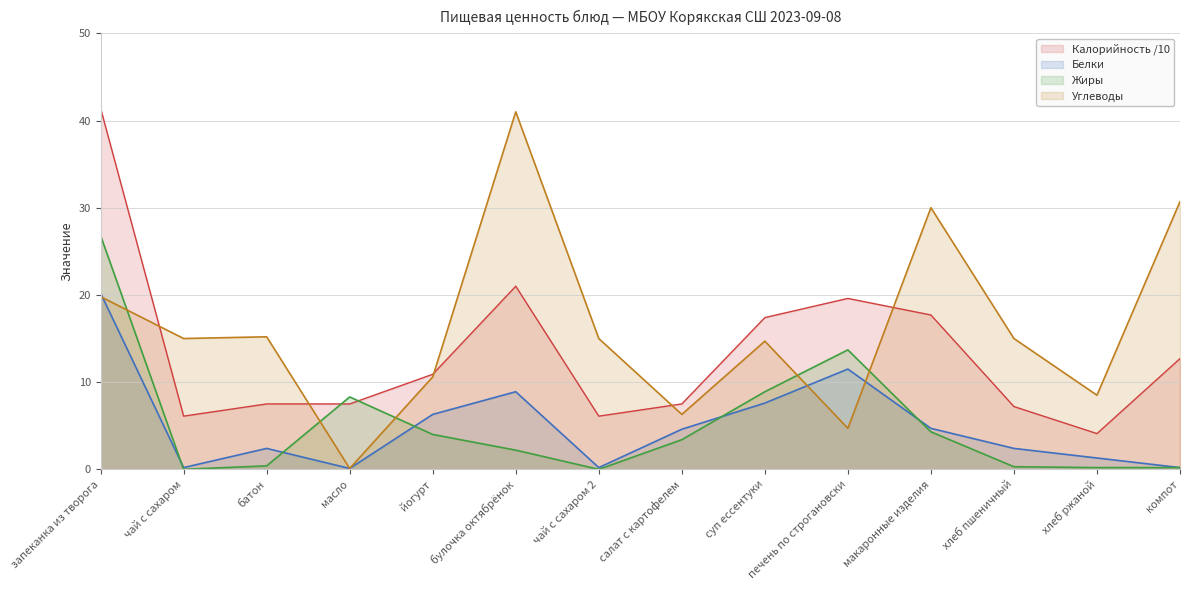

True or false: Углеводы and Калорийность cross at least once.

True